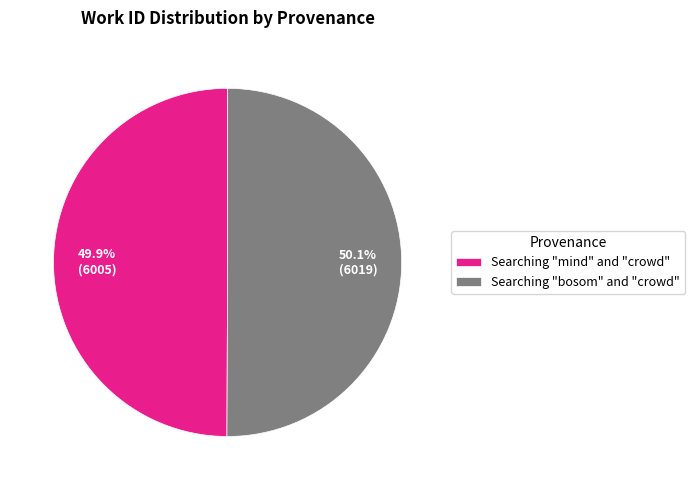

Approximately how many times larger is the value at Searching "bosom" and "crowd" compared to Searching "mind" and "crowd"?

1.0